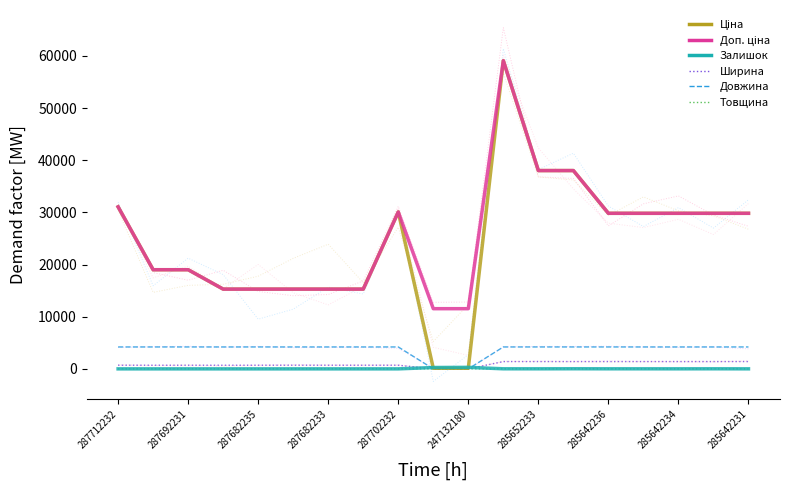

List the series in order of their peak value, lowest first.

Товщина, Залишок, Ширина, Довжина, Ціна, Доп. ціна